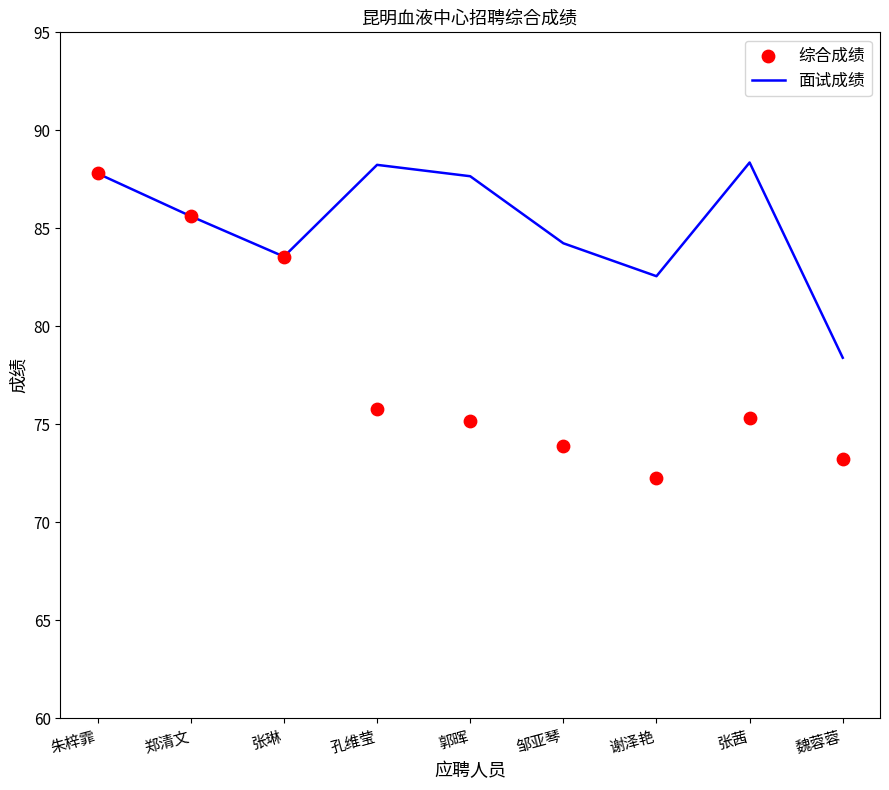

Which series has the widest spread of Y values?

综合成绩